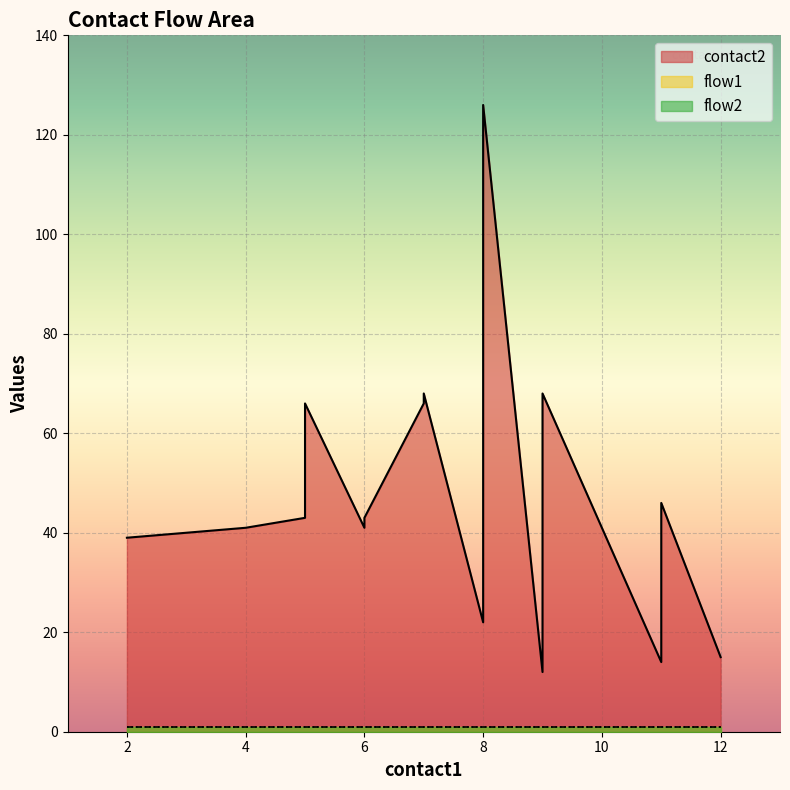

Between 11 and 8, which is larger?

8